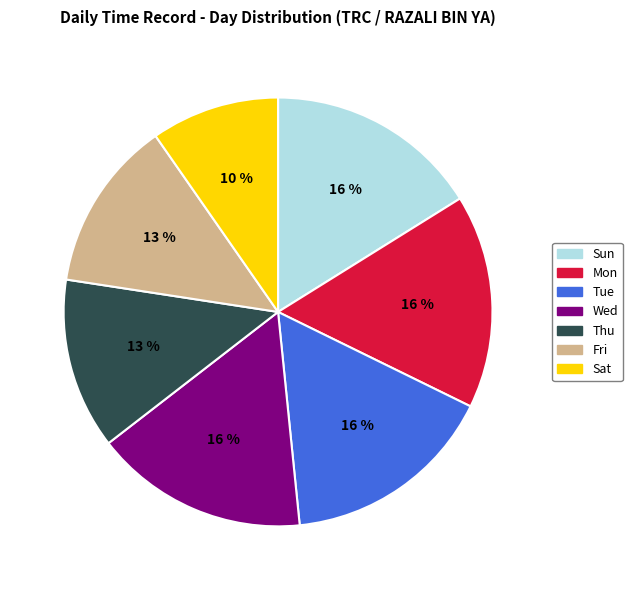

Which category has the smallest portion of the pie?

Sat